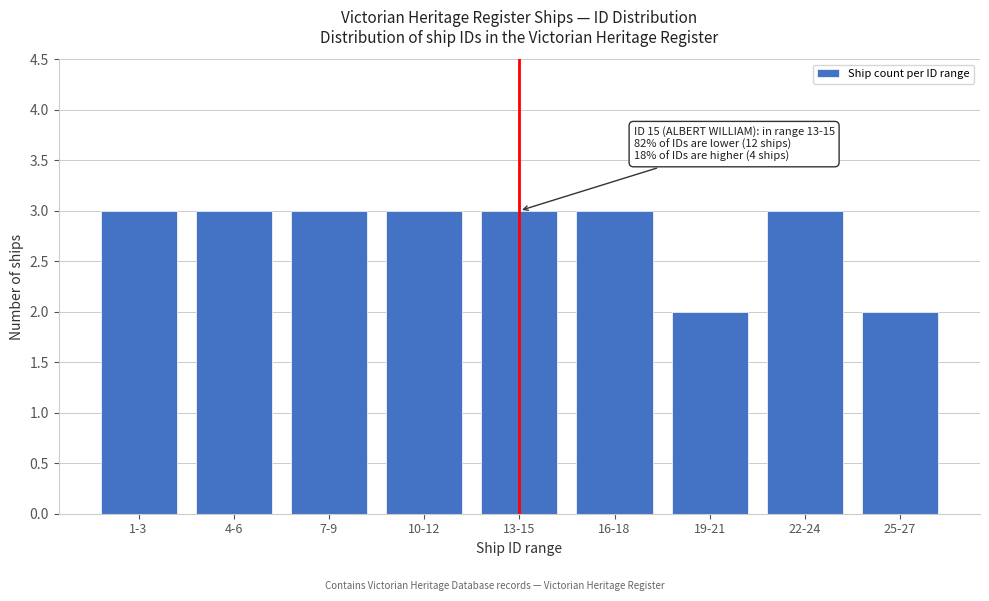

Reading left to right, transcribe all the data shown in this chart.

3	3	3	3	3	3	2	3	2